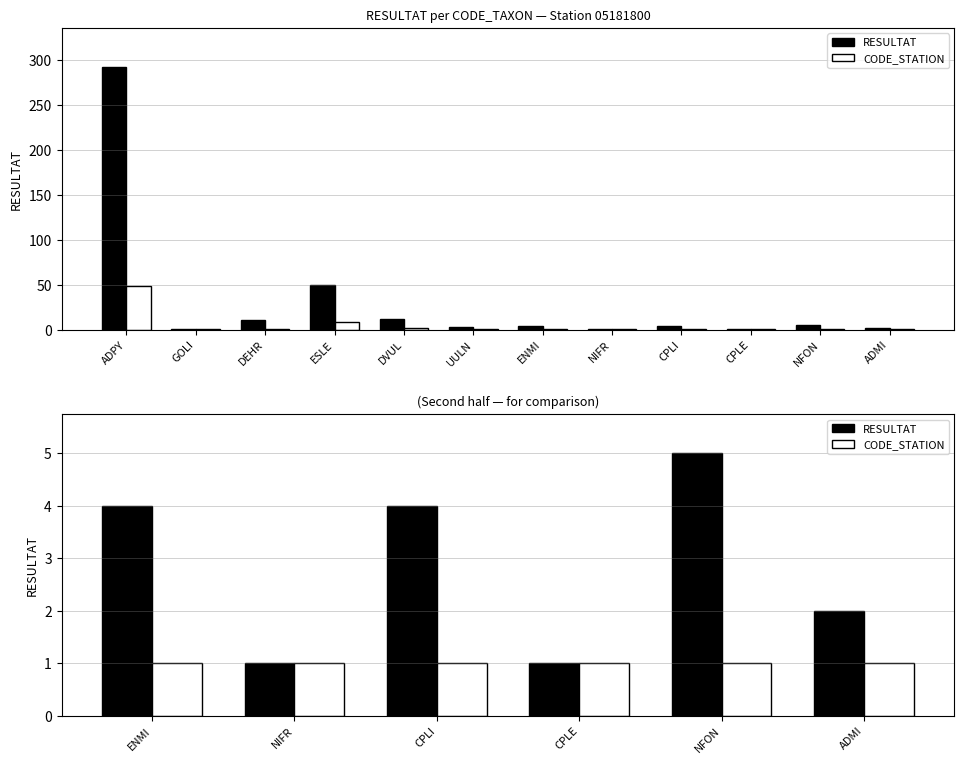

What position from the left is NFON?

5